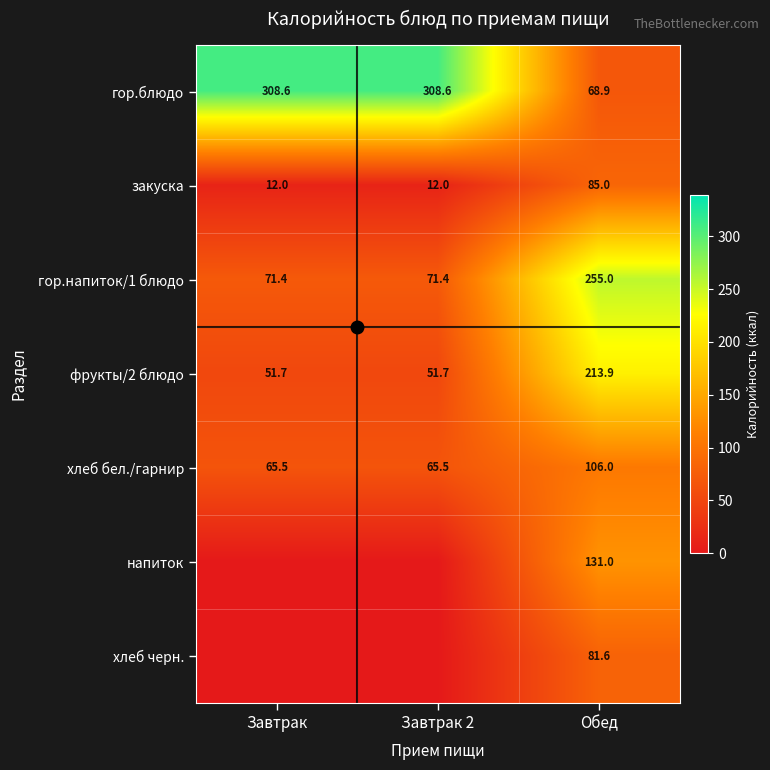

What is the approximate value of закуска at Завтрак?

12.0